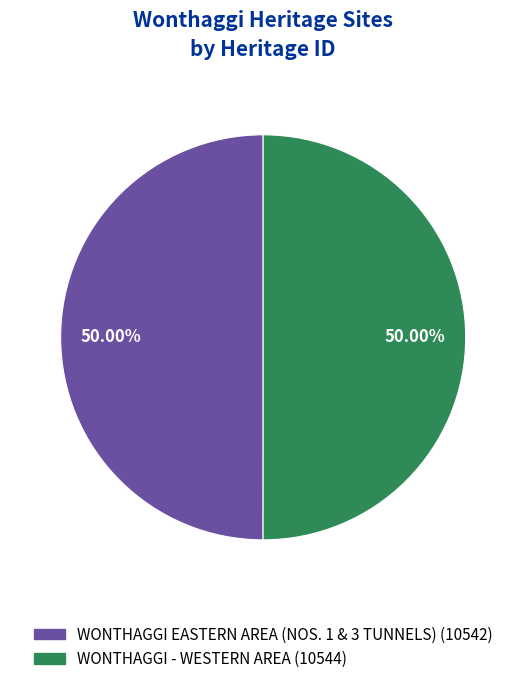

What percentage is the WONTHAGGI - WESTERN AREA slice, to the nearest percent?

50%